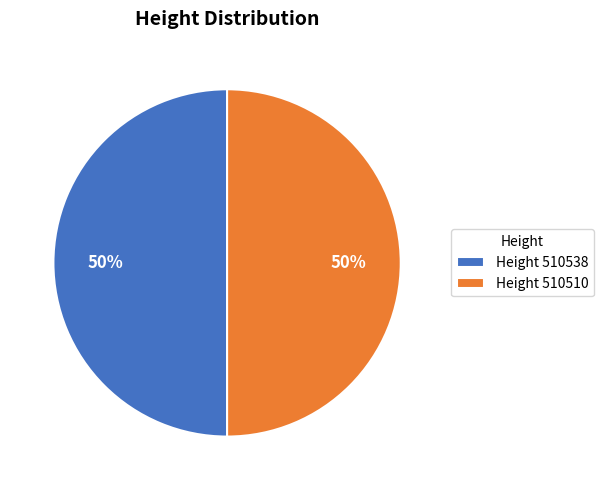

What is the ratio of the value at Height 510538 to the value at Height 510510?

1.0